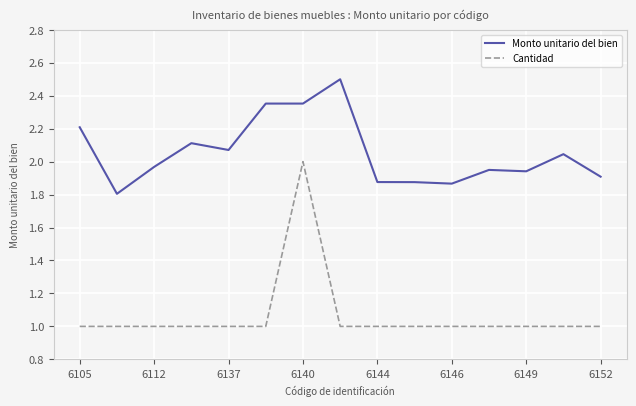

List the series in order of their peak value, lowest first.

Cantidad, Monto unitario del bien